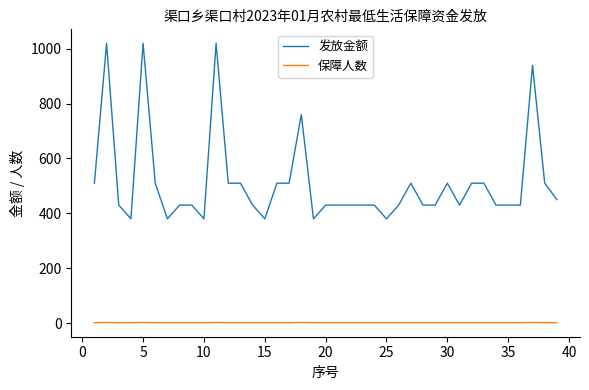

Which series has the largest range (max minus min)?

发放金额